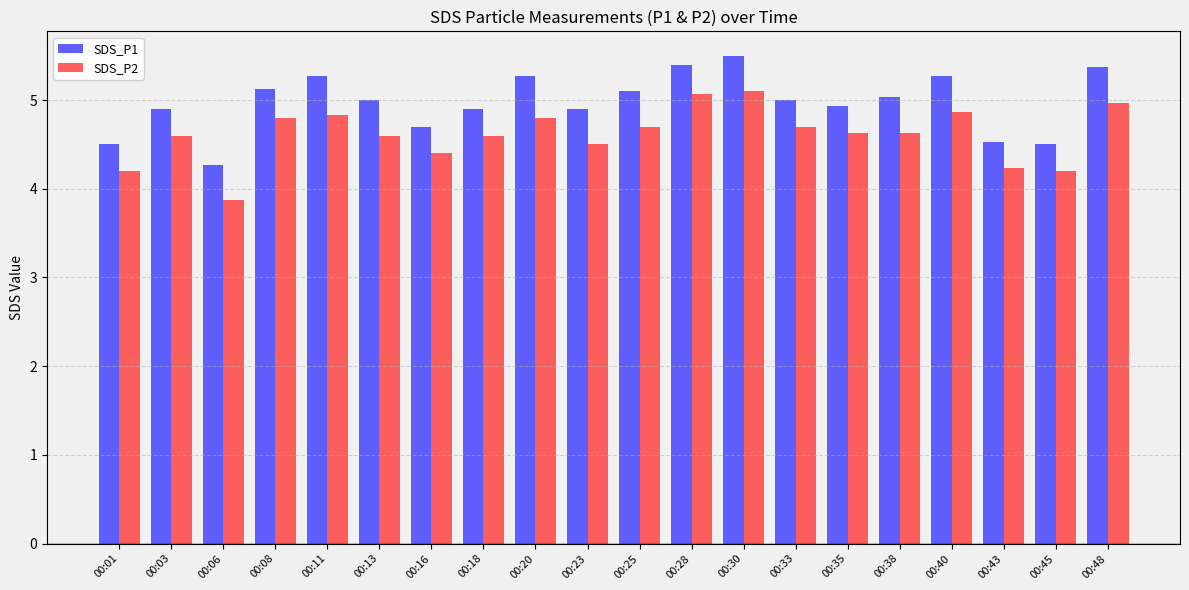

What is the sum of all SDS_P1 values?

99.5